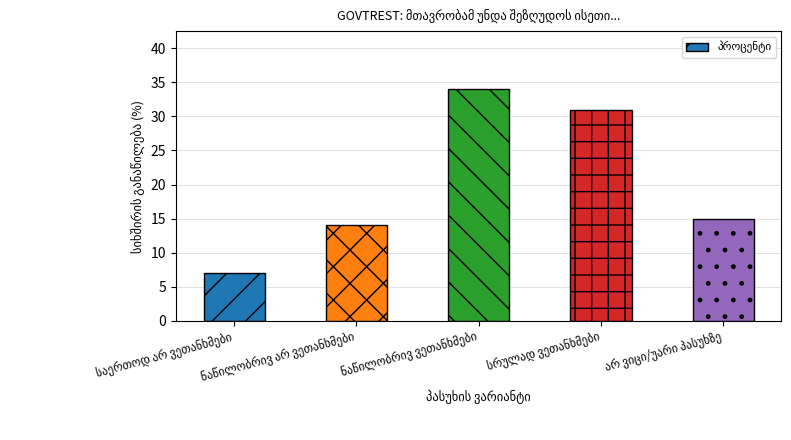

What is the maximum value shown in the chart?

34